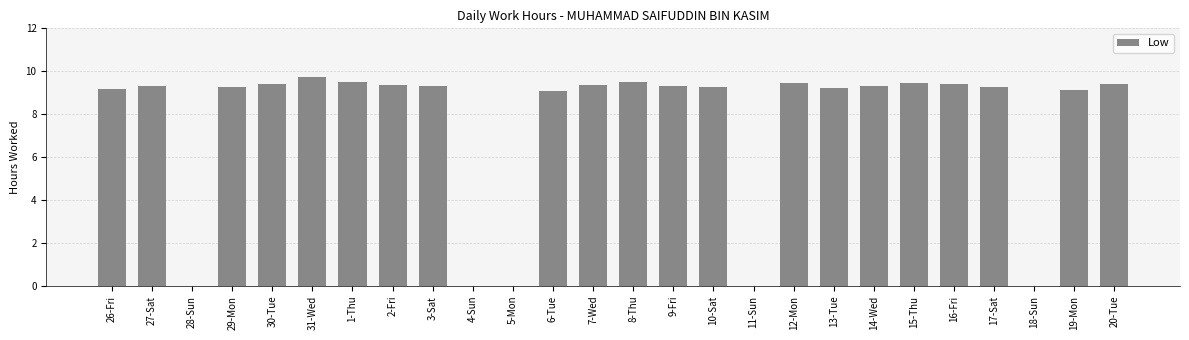

What is the sum of all values?

196.2